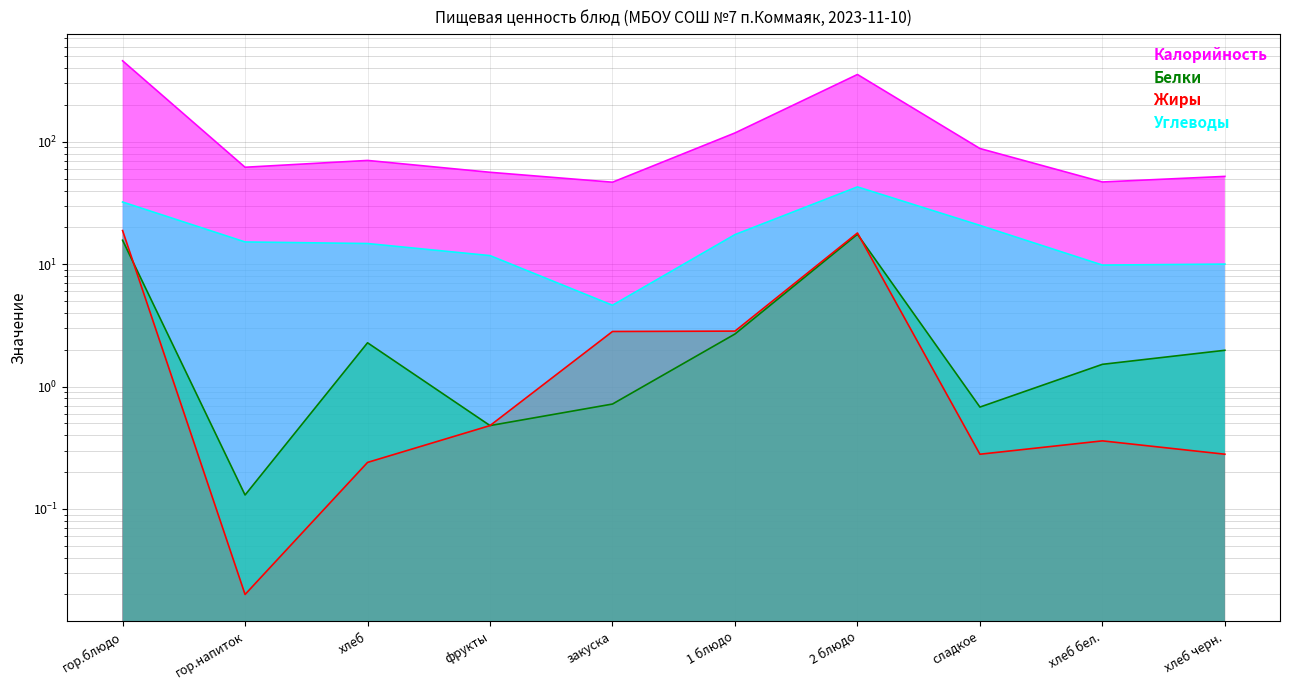

Which series has the widest spread of values?

Калорийность